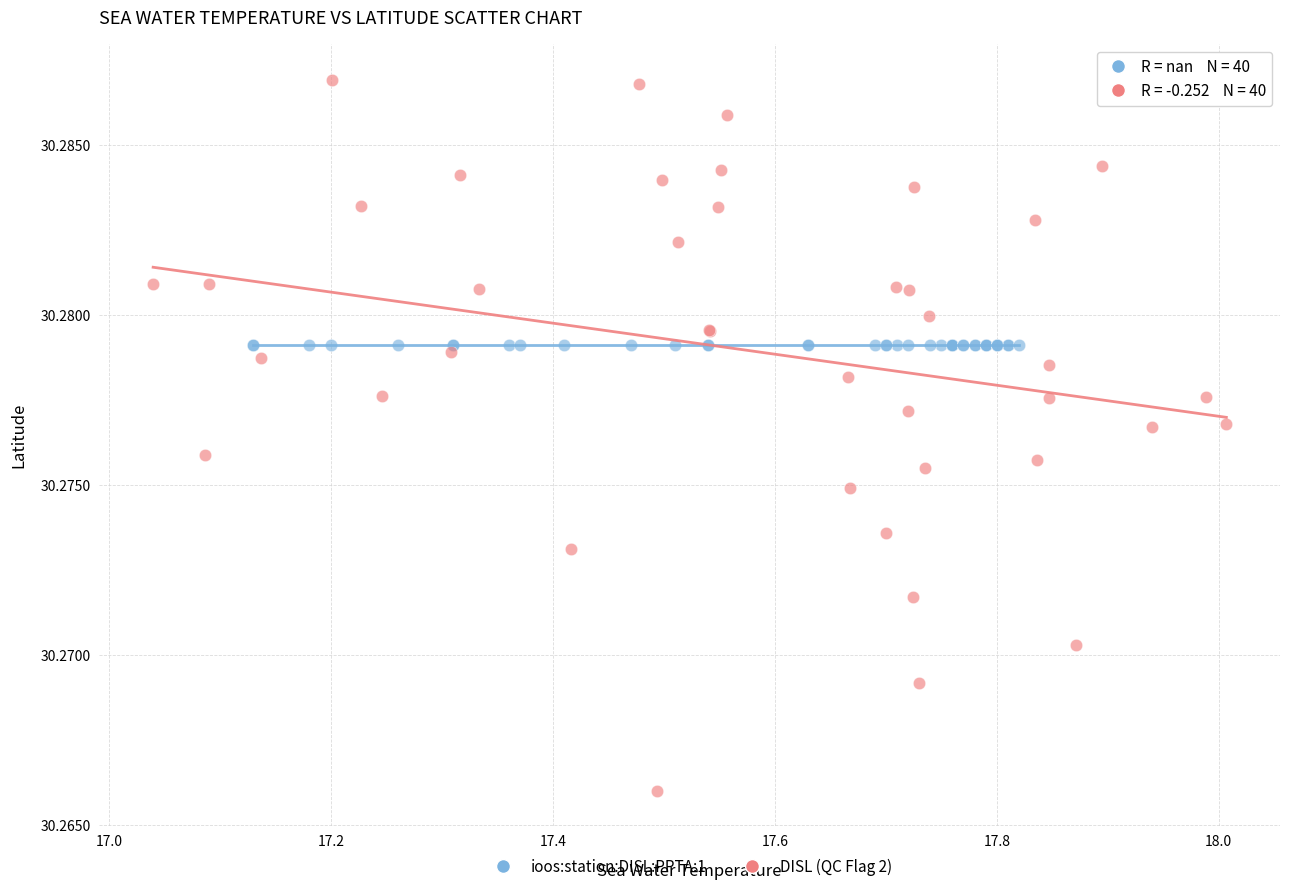

What are all the series names shown in the legend?

ioos:station:DISL:PPTA:1, DISL (QC Flag 2)